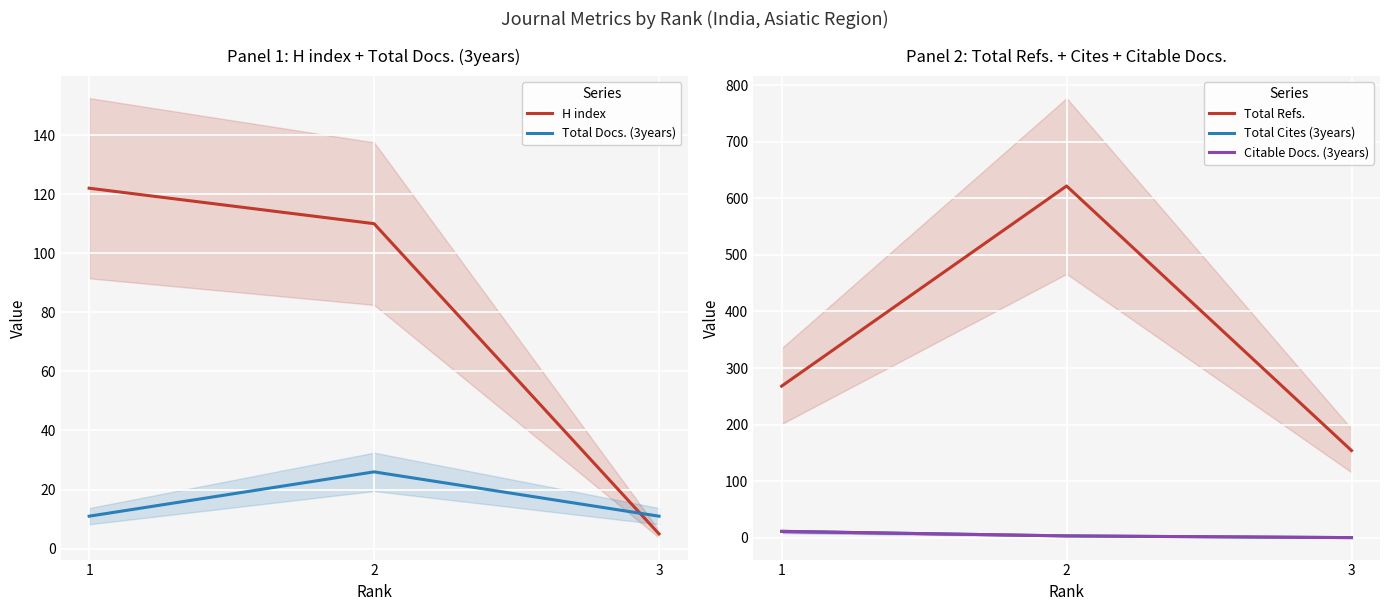

Reading right to left, what are all the values shown in this chart?

H index: 3=5	2=110	1=122
Total Docs. (3years): 3=11	2=26	1=11
Total Refs.: 3=154	2=622	1=268
Total Cites (3years): 3=0	2=3	1=11
Citable Docs. (3years): 3=0	2=3	1=11